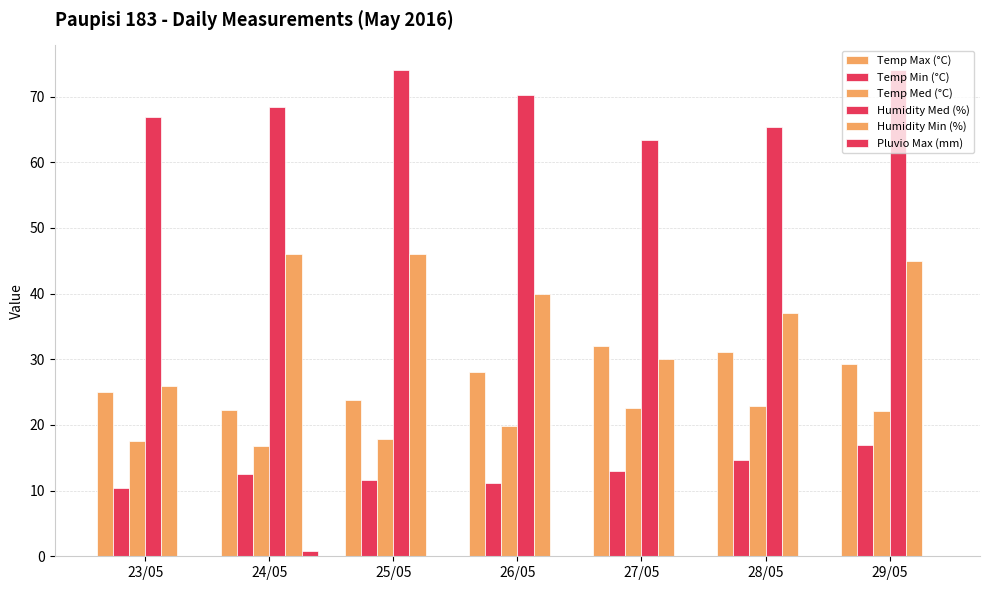

List the labels in order of Temp Min (°C) value, smallest first.

23/05, 26/05, 25/05, 24/05, 27/05, 28/05, 29/05